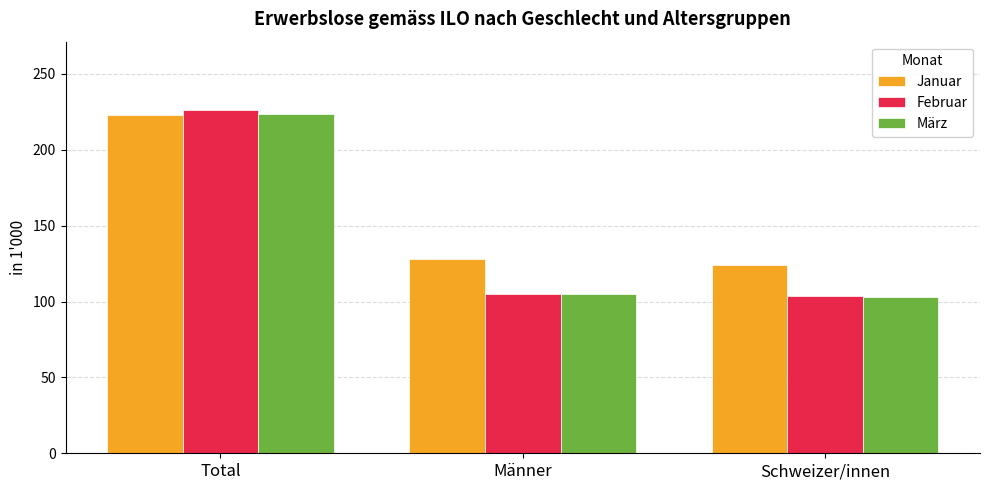

Are the bars grouped side by side (vs. stacked)?

Yes